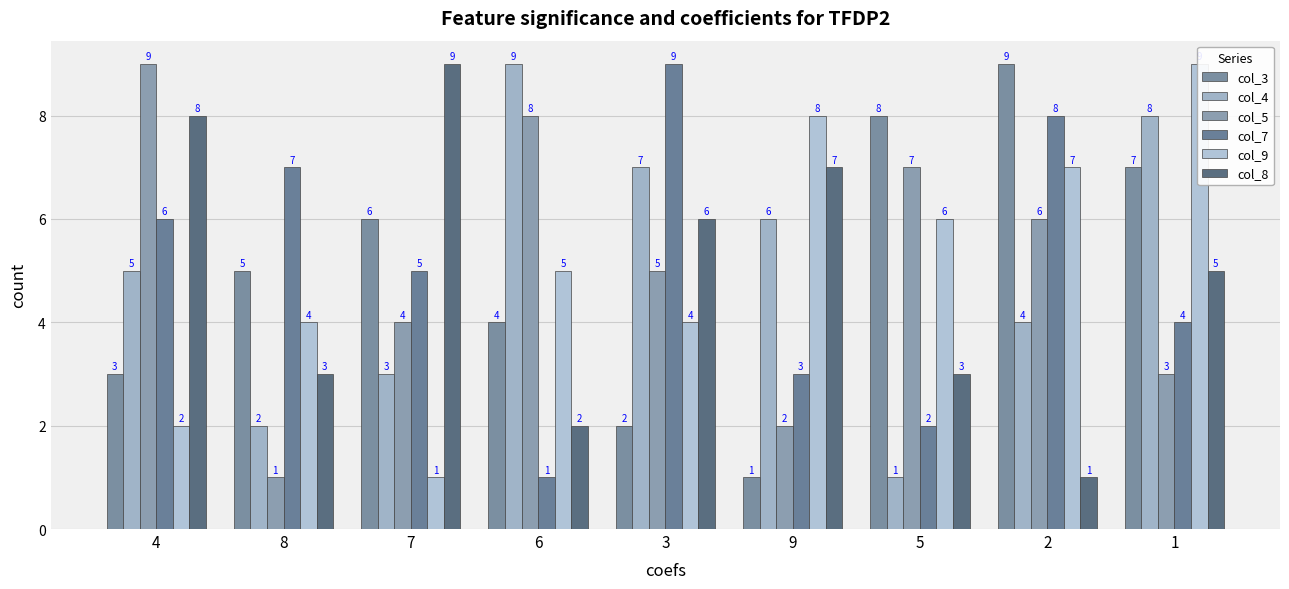

What is the highest value of the col_9 series?

9